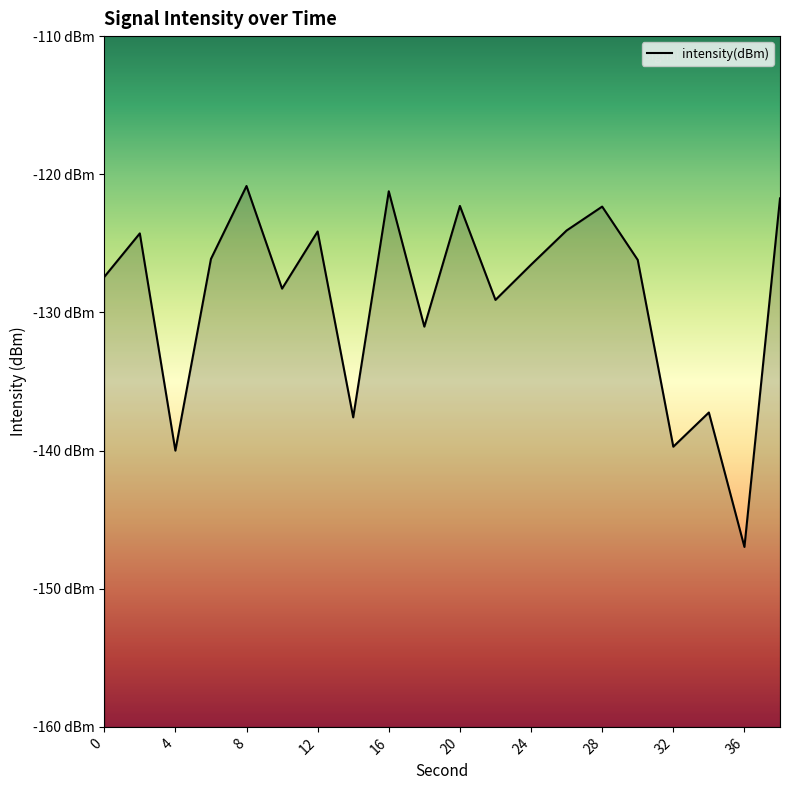

Count the number of categories in the chart.

20